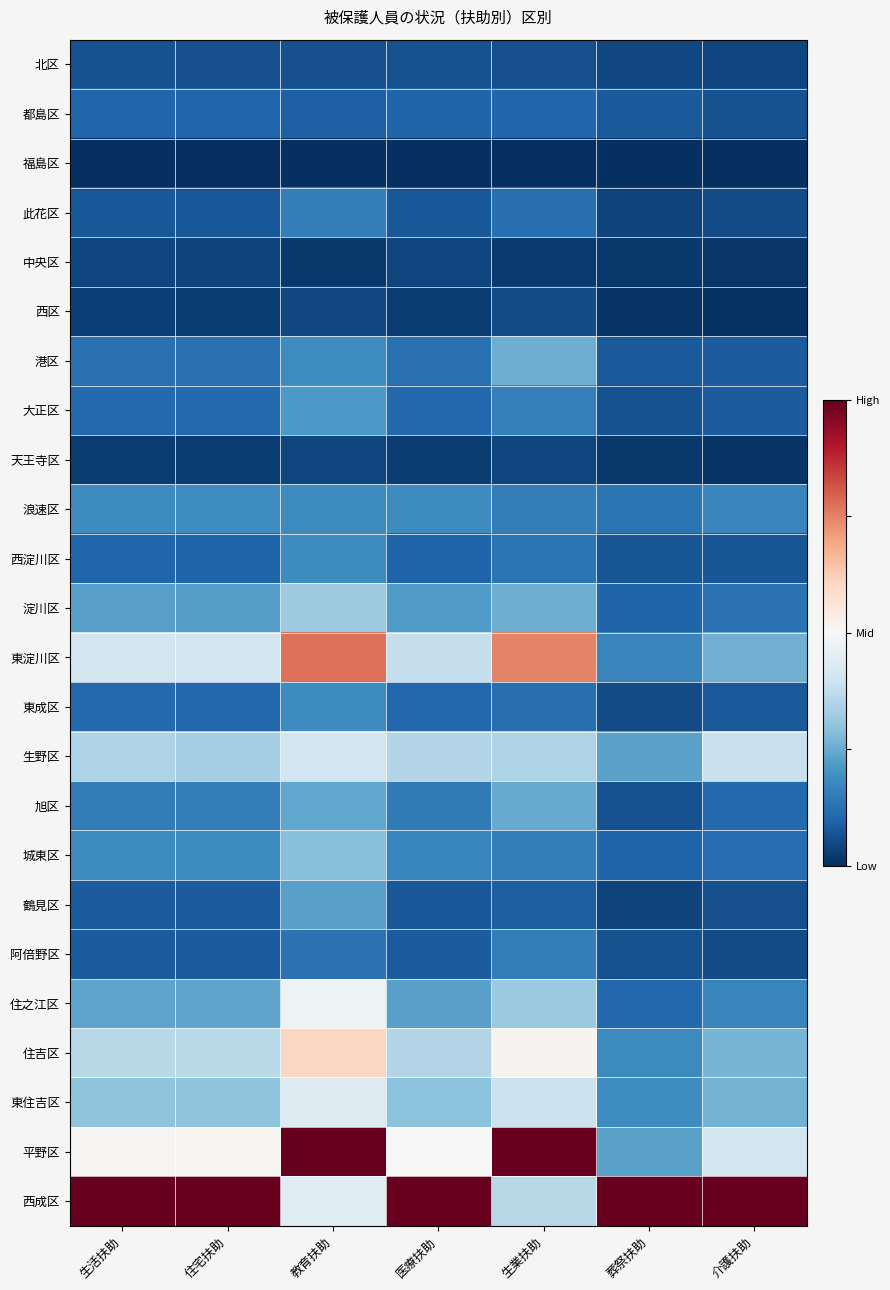

Between 教育扶助 and 生業扶助, which is larger?

生業扶助